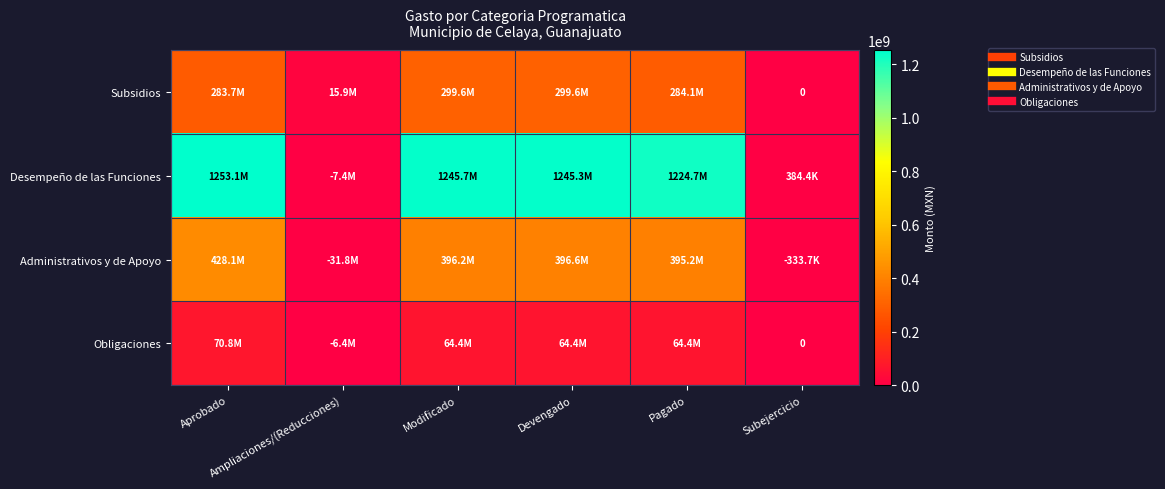

What is the approximate value of Desempeño de las Funciones at Subejercicio?

384430.8